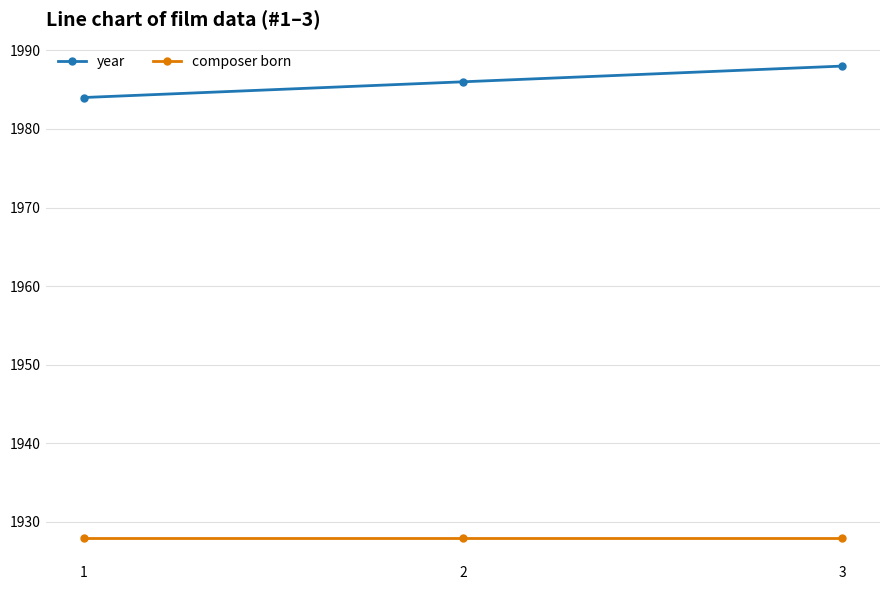

What is the difference between the maximum and minimum values in the year series?

4